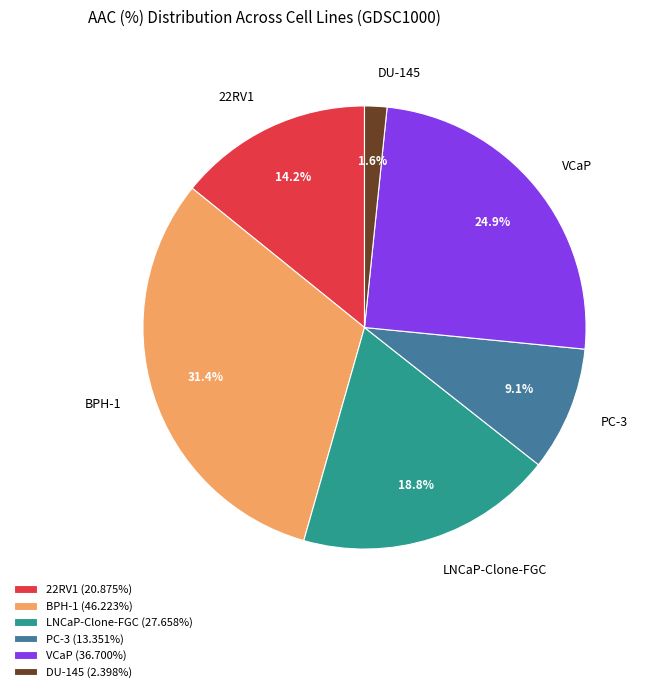

Which category has the biggest portion of the pie?

BPH-1